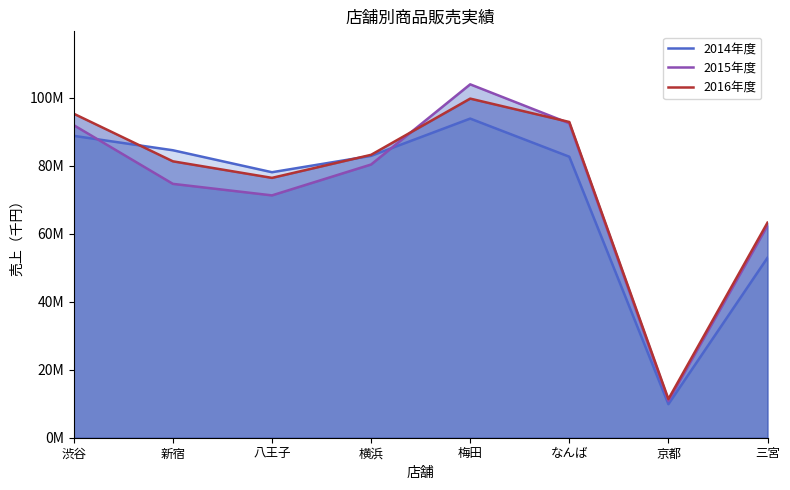

Between 梅田 and なんば, which series saw the biggest shift?

2015年度